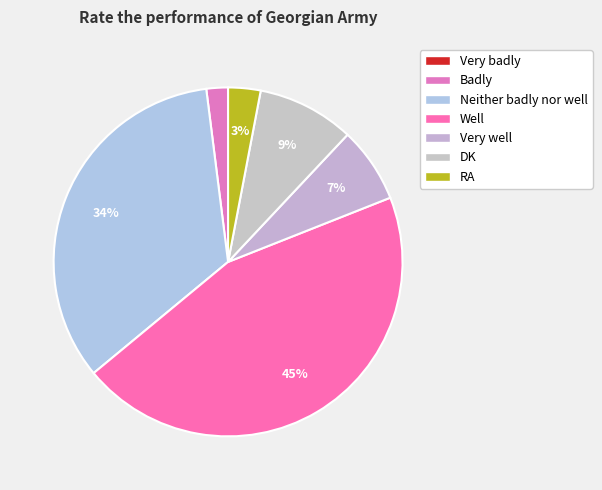

To the nearest percent, what is the difference between the Very badly and DK slice percentages?

9%